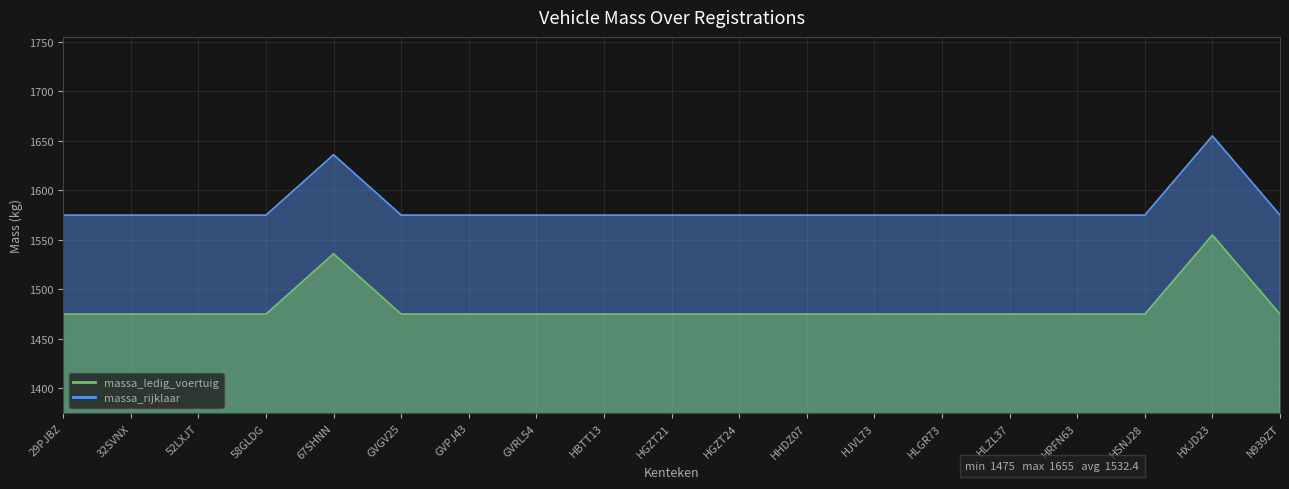

What is the difference between the maximum and minimum values in the massa_ledig_voertuig_line series?

80